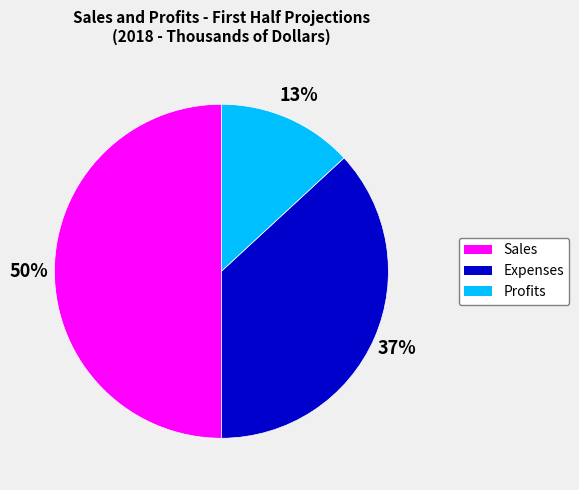

Combined, do Expenses and Sales account for over 50%?

Yes